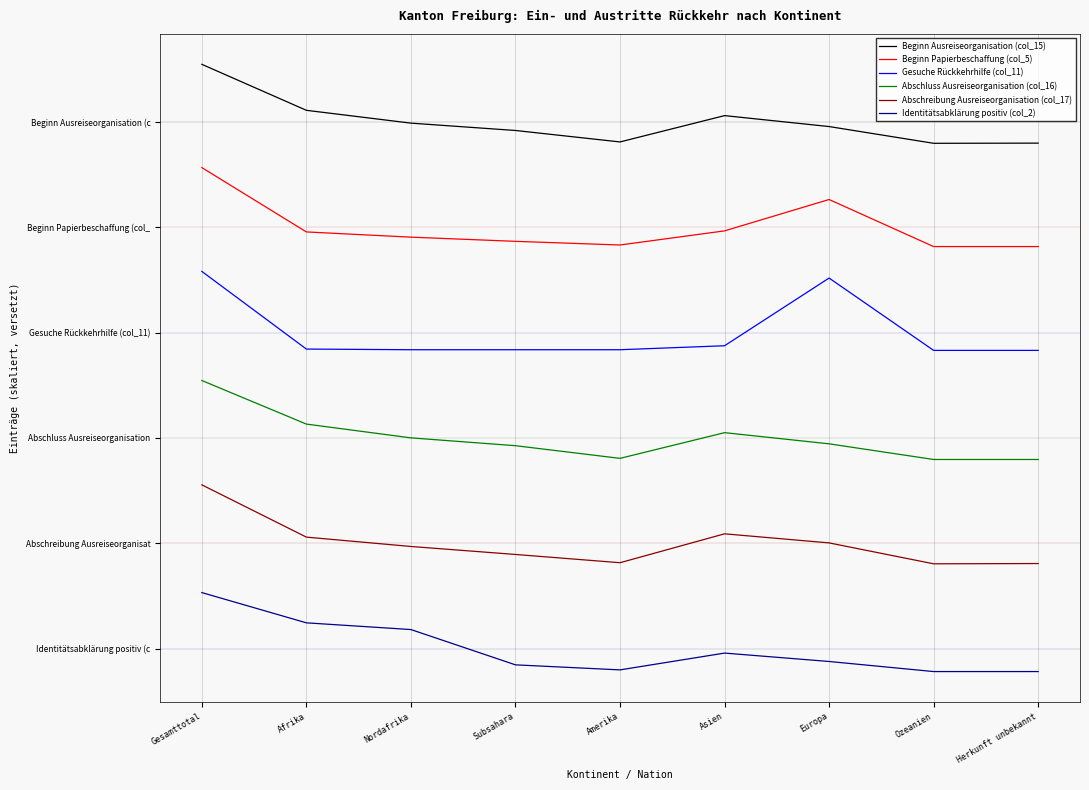

At which category is the sum across all series the highest?

Gesamttotal